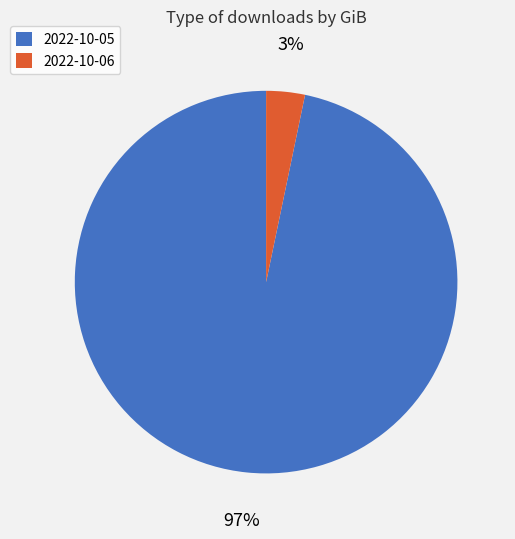

To the nearest percent, what is the average slice percentage?

50%